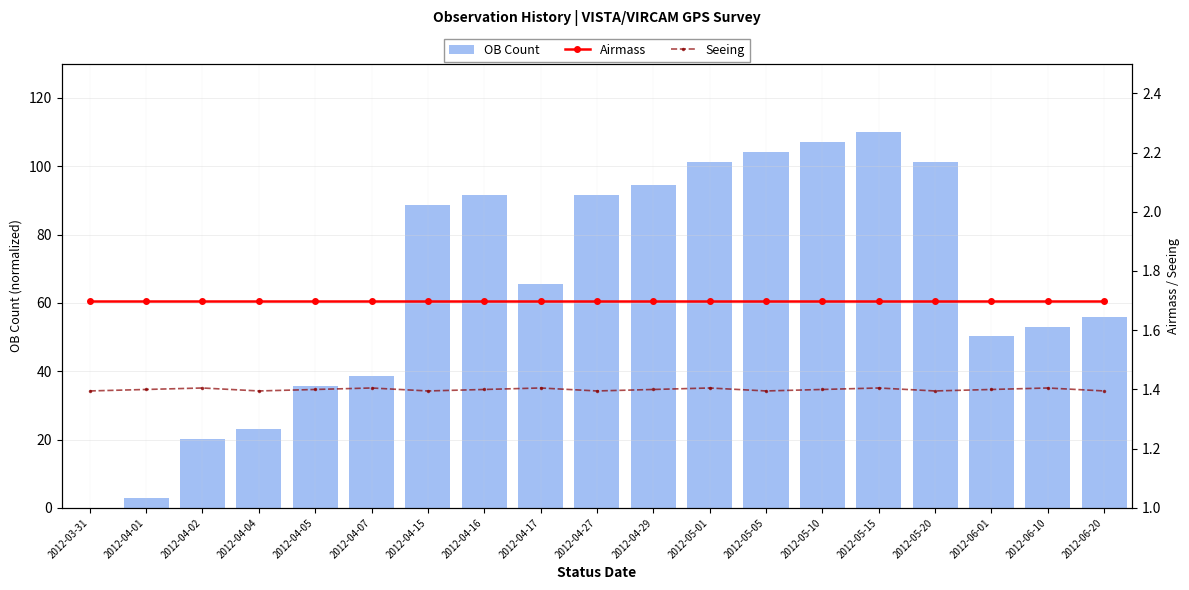

Is it true that Seeing equals 1.4 at 2012-04-29?

True